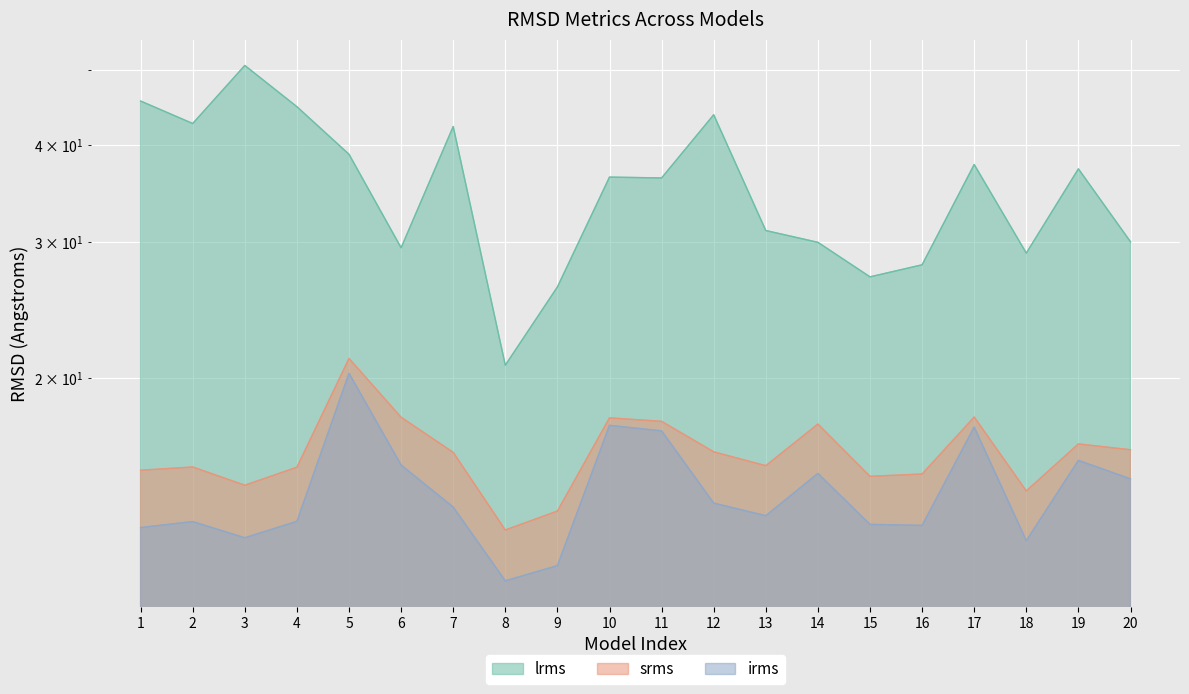

True or false: srms and lrms intersect in this chart.

False